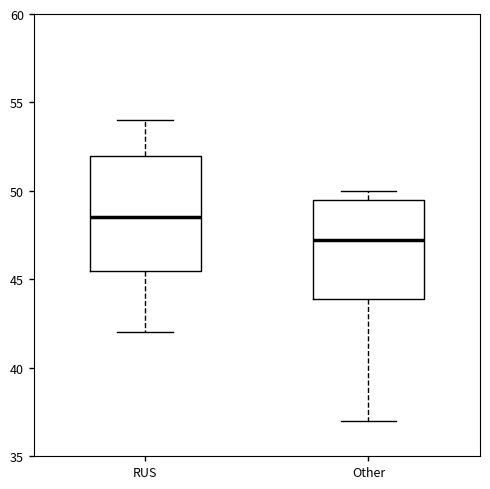

Reading left to right, transcribe this box plot: for each box, give where its median line is, the range the box spans, and where its two whiskers end, as read against the y-axis. The values are not printed on the chart, so give them approximately, as read against the axis.

RUS: median 48.5, box 45.5 to 52.0, whiskers 42.0 to 54.0
Other: median 47.5, box 44.0 to 49.5, whiskers 37.0 to 50.0